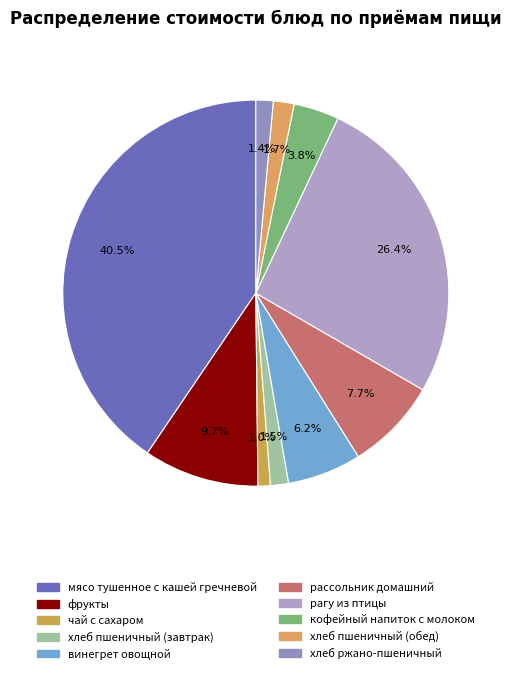

Is it true that чай с сахаром is 1% of the pie?

True